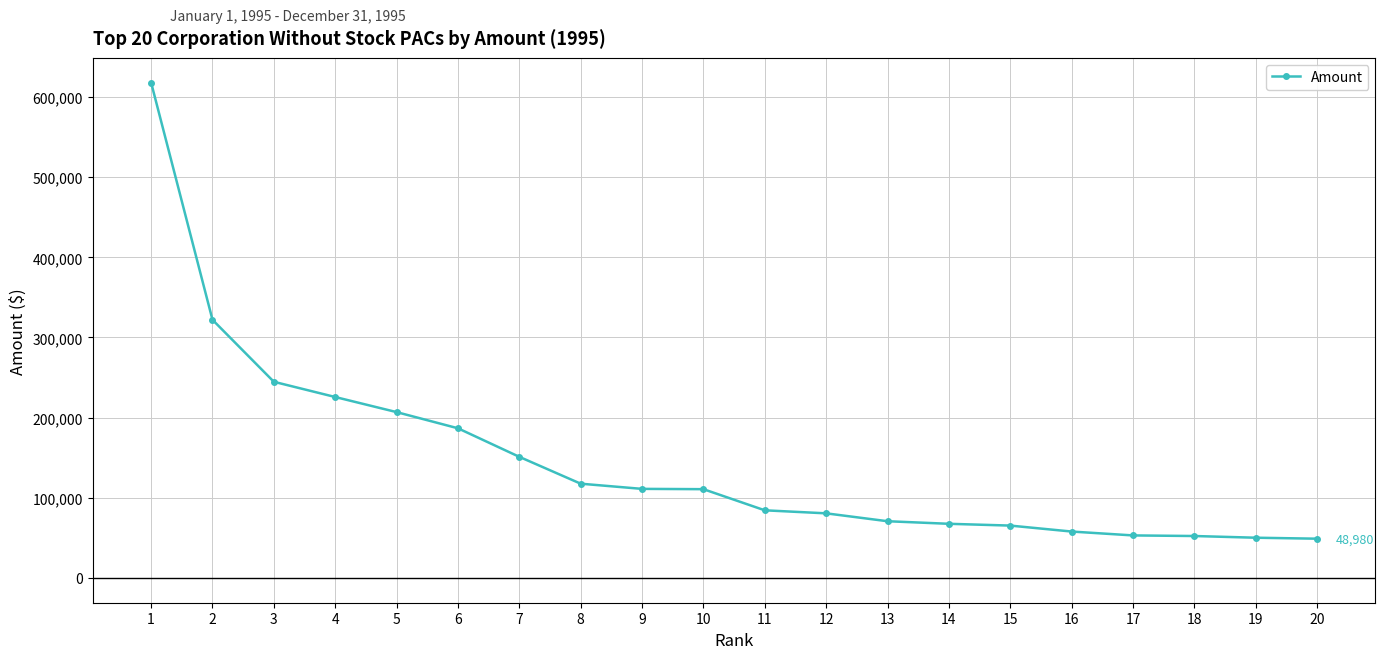

At which category does the chart reach its peak across all series?

1